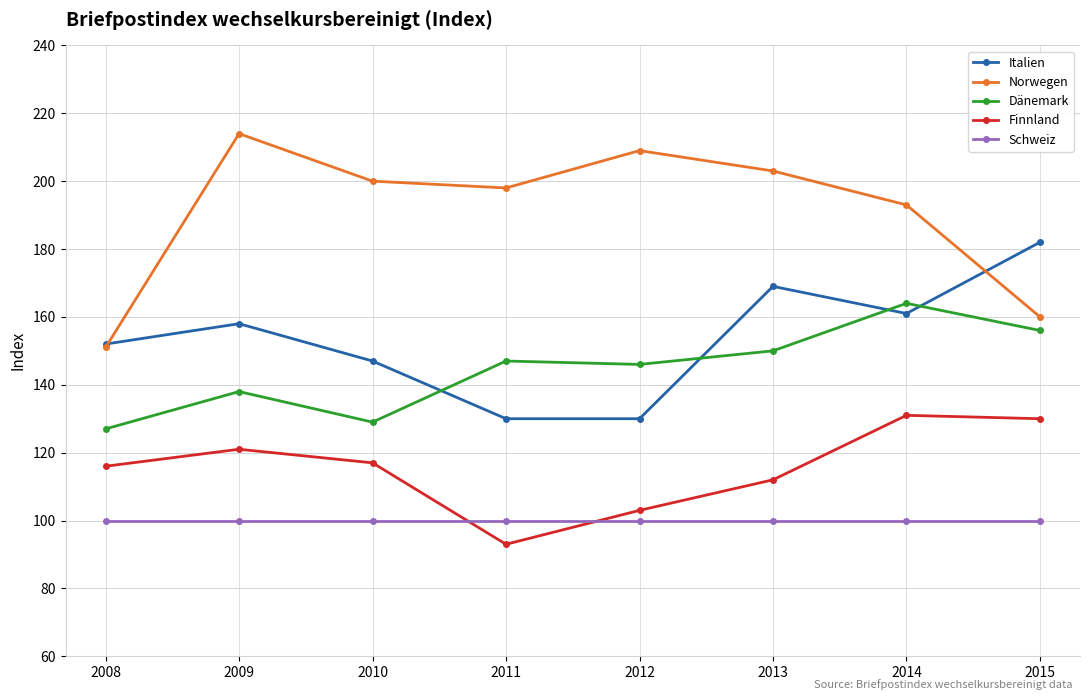

Where does the Norwegen series first go above 200?

2009